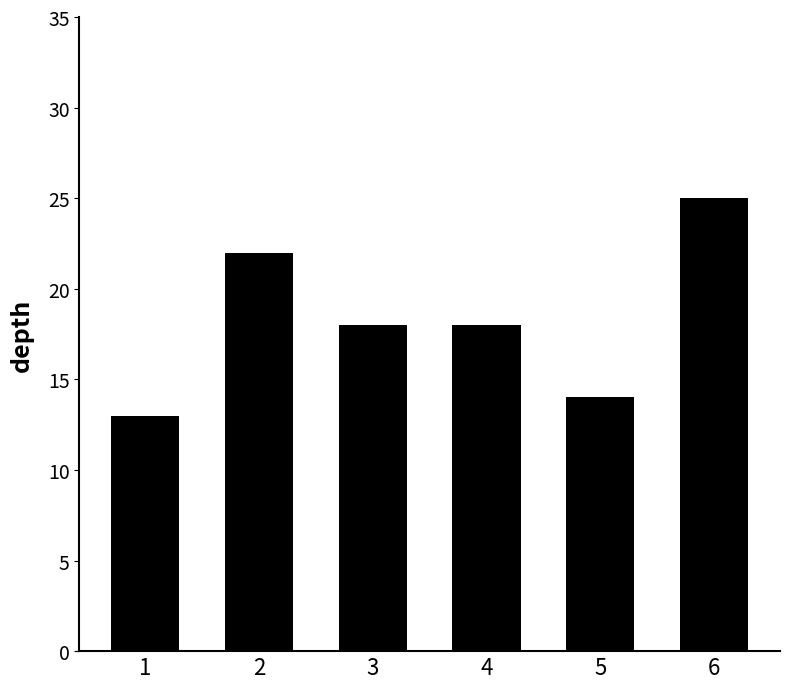

Reading left to right, transcribe all the data shown in this chart.

13	22	18	18	14	25